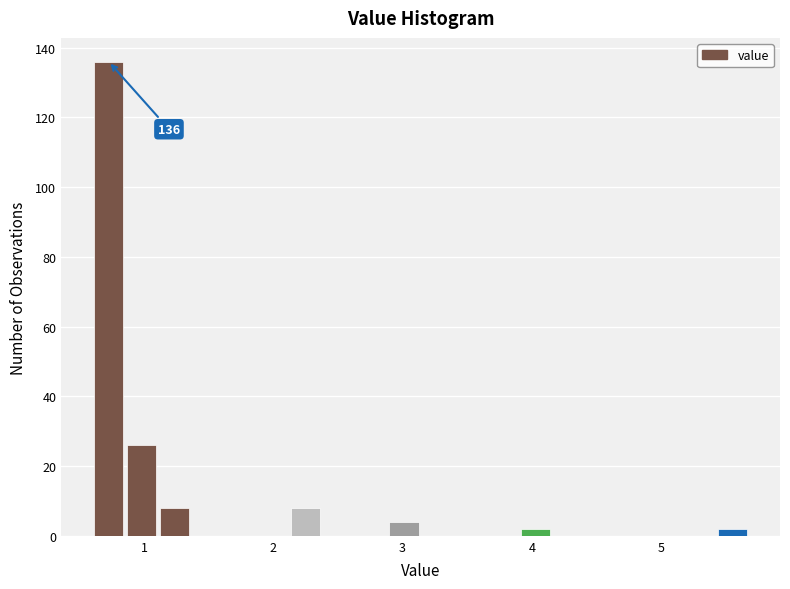

Read against the x-axis, roughly where is the centre of the tallest bar?

0.7